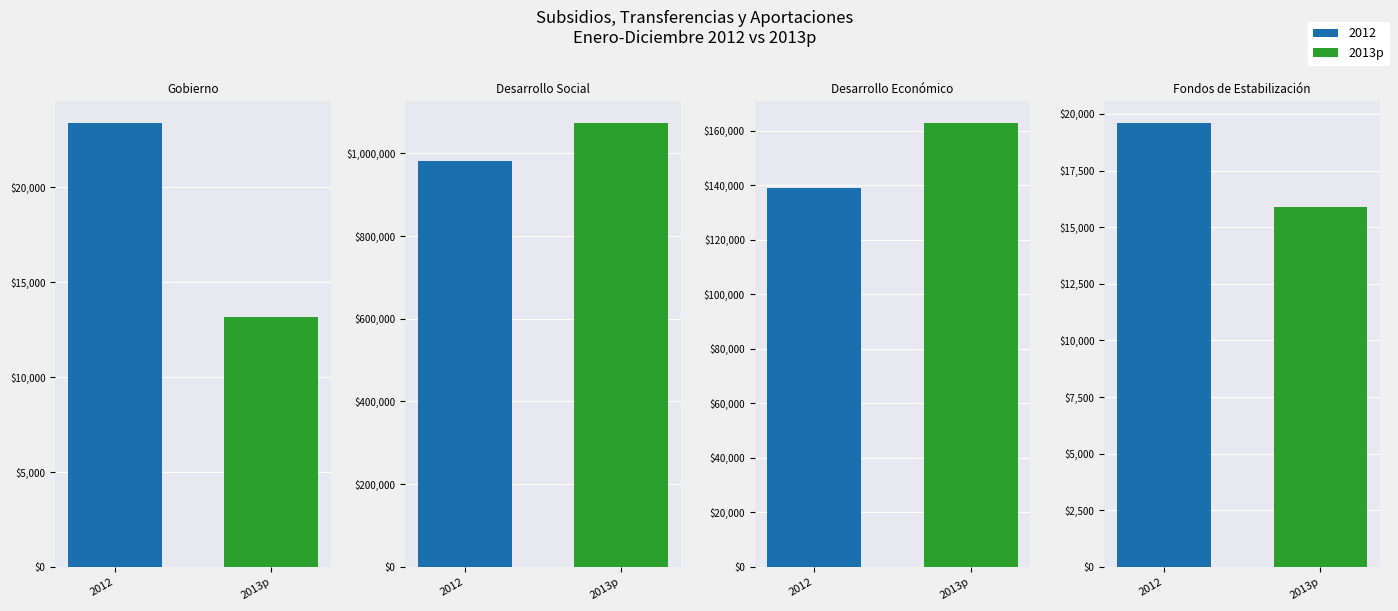

What is the average value of the 2013 series?

316280.2